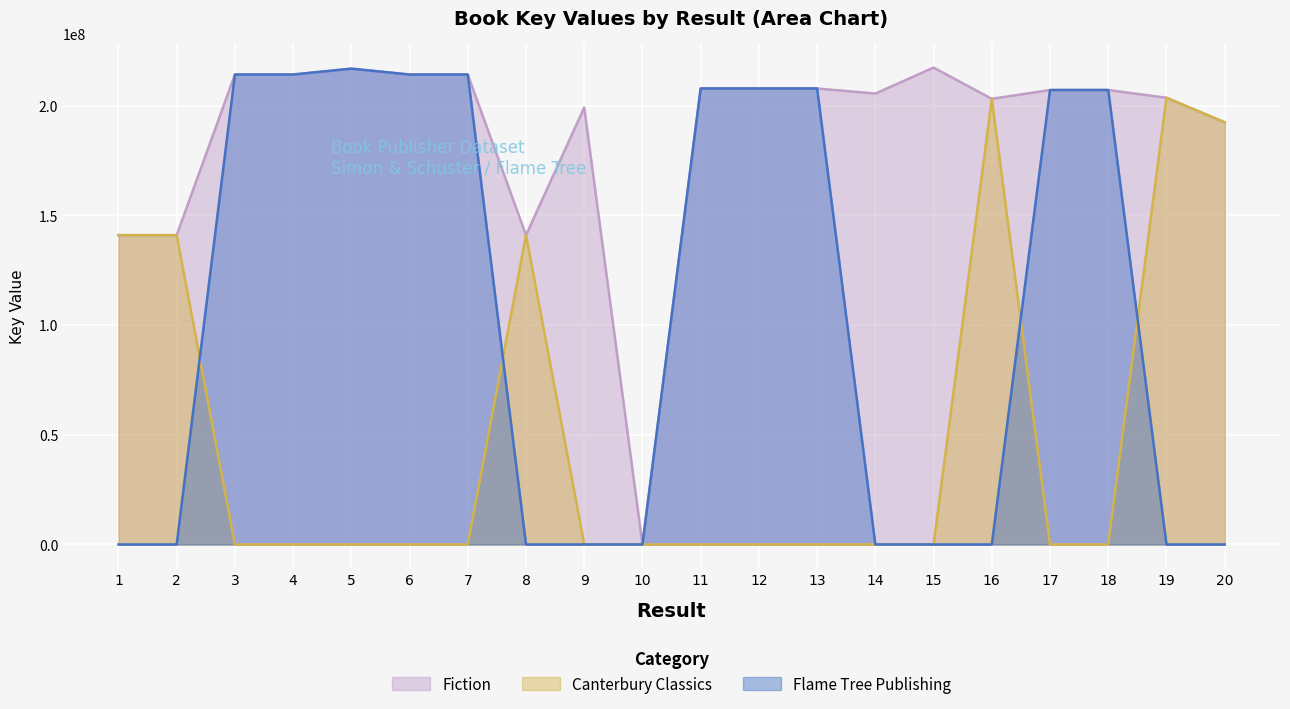

In Fiction, how many points are lower than both neighbors (excluding endpoints)?

6